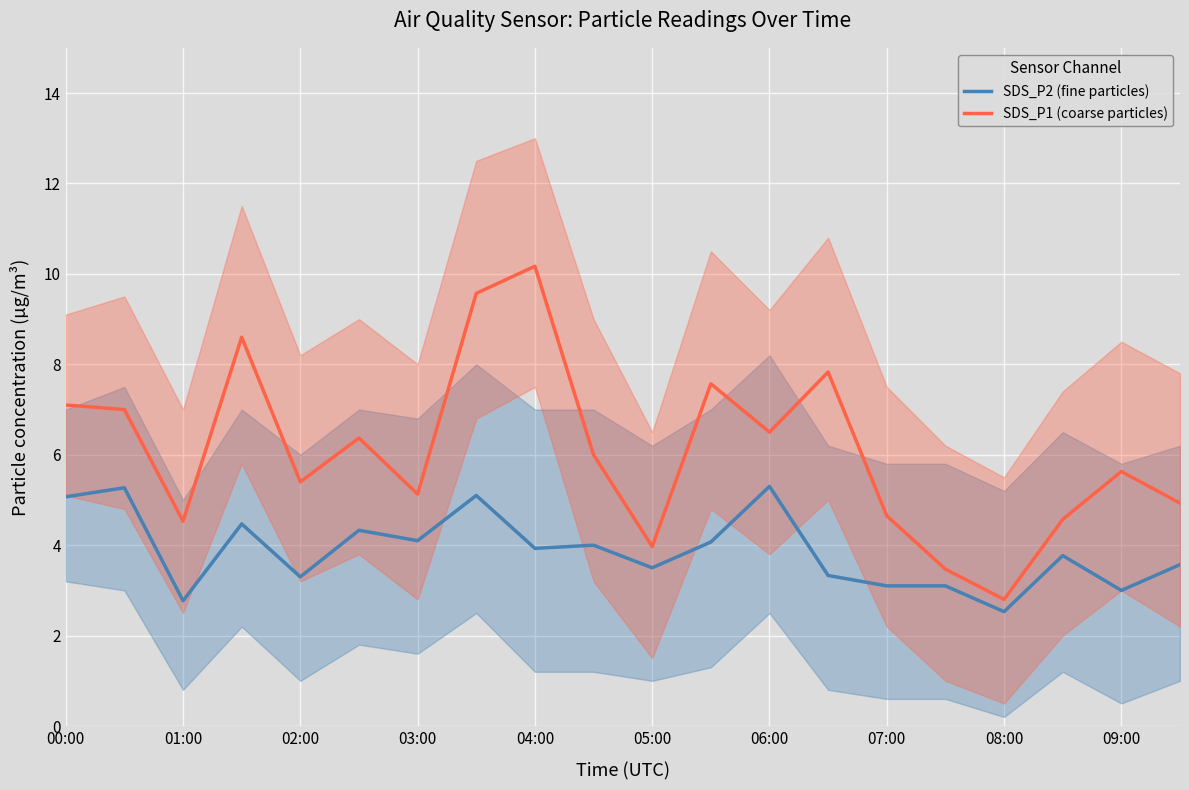

True or false: SDS_P2 (fine particles) has more than 1 interior local peaks.

True